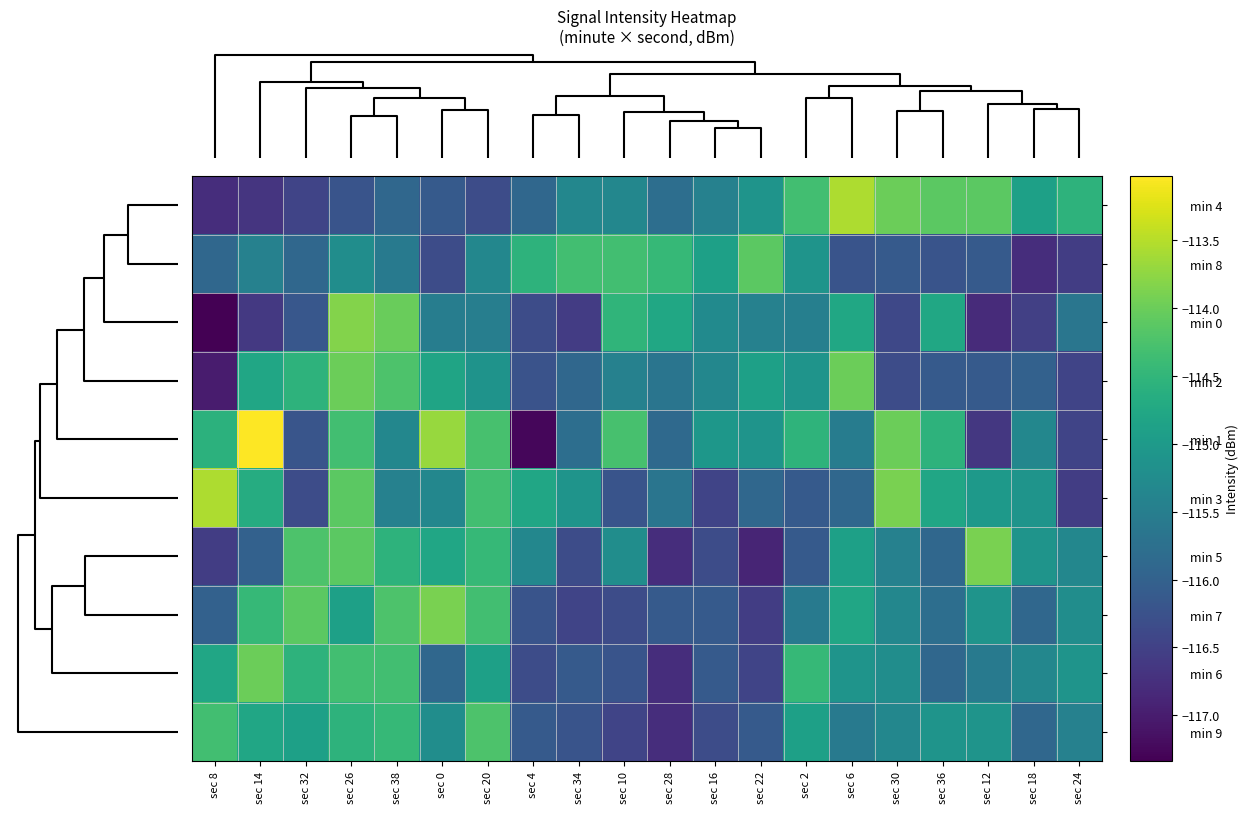

Reading left to right, what are all the values shown in this chart?

min 4: sec 8=-116.8	sec 14=-116.7	sec 32=-116.4	sec 26=-116.2	sec 38=-115.9	sec 0=-116.1	sec 20=-116.3	sec 4=-115.9	sec 34=-115.3	sec 10=-115.3	sec 28=-115.8	sec 16=-115.4	sec 22=-115.1	sec 2=-114.3	sec 6=-113.6	sec 30=-114.0	sec 36=-114.1	sec 12=-114.1	sec 18=-114.9	sec 24=-114.6
min 8: sec 8=-115.9	sec 14=-115.4	sec 32=-115.9	sec 26=-115.2	sec 38=-115.6	sec 0=-116.3	sec 20=-115.3	sec 4=-114.6	sec 34=-114.3	sec 10=-114.3	sec 28=-114.4	sec 16=-114.9	sec 22=-114.1	sec 2=-115.1	sec 6=-116.2	sec 30=-116.1	sec 36=-116.2	sec 12=-116.1	sec 18=-116.8	sec 24=-116.6
min 0: sec 8=-117.3	sec 14=-116.6	sec 32=-116.2	sec 26=-113.8	sec 38=-114.0	sec 0=-115.5	sec 20=-115.5	sec 4=-116.3	sec 34=-116.6	sec 10=-114.5	sec 28=-114.8	sec 16=-115.3	sec 22=-115.4	sec 2=-115.5	sec 6=-114.8	sec 30=-116.4	sec 36=-114.8	sec 12=-116.8	sec 18=-116.5	sec 24=-115.6
min 2: sec 8=-117.0	sec 14=-114.8	sec 32=-114.6	sec 26=-114.0	sec 38=-114.2	sec 0=-114.8	sec 20=-115.1	sec 4=-116.2	sec 34=-115.9	sec 10=-115.4	sec 28=-115.7	sec 16=-115.3	sec 22=-114.9	sec 2=-115.1	sec 6=-114.0	sec 30=-116.3	sec 36=-116.1	sec 12=-116.1	sec 18=-116.0	sec 24=-116.4
min 1: sec 8=-114.6	sec 14=-113.0	sec 32=-116.2	sec 26=-114.3	sec 38=-115.3	sec 0=-113.7	sec 20=-114.3	sec 4=-117.3	sec 34=-115.8	sec 10=-114.3	sec 28=-115.9	sec 16=-115.1	sec 22=-115.1	sec 2=-114.5	sec 6=-115.5	sec 30=-114.0	sec 36=-114.6	sec 12=-116.6	sec 18=-115.3	sec 24=-116.4
min 3: sec 8=-113.6	sec 14=-114.7	sec 32=-116.3	sec 26=-114.1	sec 38=-115.4	sec 0=-115.3	sec 20=-114.3	sec 4=-114.8	sec 34=-115.1	sec 10=-116.2	sec 28=-115.7	sec 16=-116.4	sec 22=-115.9	sec 2=-116.1	sec 6=-115.9	sec 30=-113.9	sec 36=-114.8	sec 12=-115.0	sec 18=-115.1	sec 24=-116.6
min 5: sec 8=-116.6	sec 14=-116.0	sec 32=-114.2	sec 26=-114.1	sec 38=-114.6	sec 0=-114.8	sec 20=-114.4	sec 4=-115.3	sec 34=-116.3	sec 10=-115.2	sec 28=-116.8	sec 16=-116.3	sec 22=-116.9	sec 2=-116.1	sec 6=-114.9	sec 30=-115.4	sec 36=-115.9	sec 12=-113.9	sec 18=-115.1	sec 24=-115.3
min 7: sec 8=-116.0	sec 14=-114.4	sec 32=-114.1	sec 26=-114.9	sec 38=-114.2	sec 0=-113.9	sec 20=-114.3	sec 4=-116.2	sec 34=-116.4	sec 10=-116.3	sec 28=-116.1	sec 16=-116.1	sec 22=-116.6	sec 2=-115.6	sec 6=-114.8	sec 30=-115.3	sec 36=-115.8	sec 12=-115.1	sec 18=-115.9	sec 24=-115.2
min 6: sec 8=-114.8	sec 14=-114.0	sec 32=-114.6	sec 26=-114.3	sec 38=-114.3	sec 0=-115.9	sec 20=-114.9	sec 4=-116.3	sec 34=-116.1	sec 10=-116.2	sec 28=-116.8	sec 16=-116.1	sec 22=-116.4	sec 2=-114.4	sec 6=-115.1	sec 30=-115.2	sec 36=-115.9	sec 12=-115.6	sec 18=-115.3	sec 24=-115.1
min 9: sec 8=-114.3	sec 14=-114.8	sec 32=-114.9	sec 26=-114.6	sec 38=-114.4	sec 0=-115.2	sec 20=-114.2	sec 4=-116.1	sec 34=-116.2	sec 10=-116.4	sec 28=-116.8	sec 16=-116.3	sec 22=-116.1	sec 2=-114.9	sec 6=-115.6	sec 30=-115.3	sec 36=-115.1	sec 12=-115.1	sec 18=-115.9	sec 24=-115.4